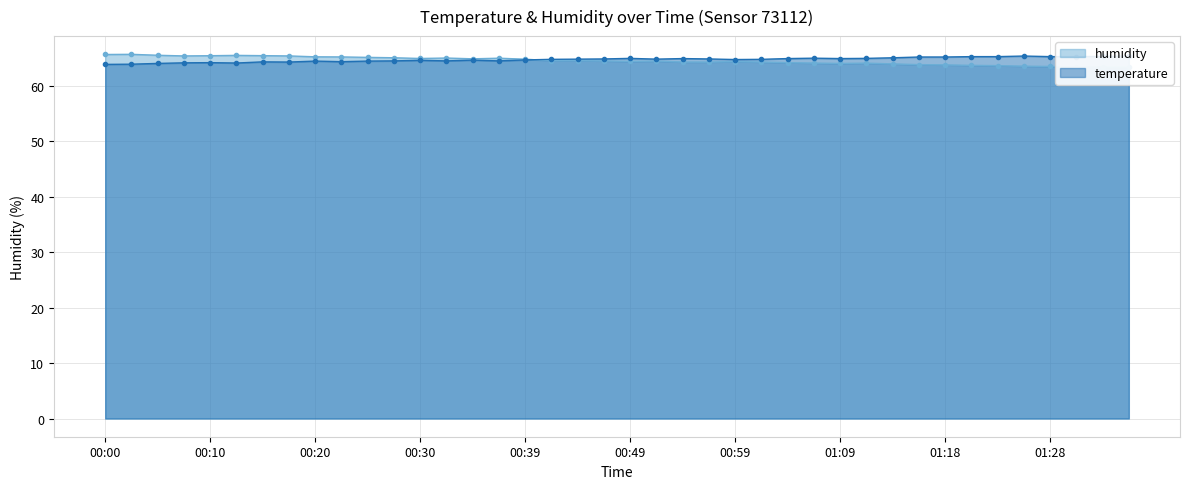

At which label does humidity first exceed 64?

00:00